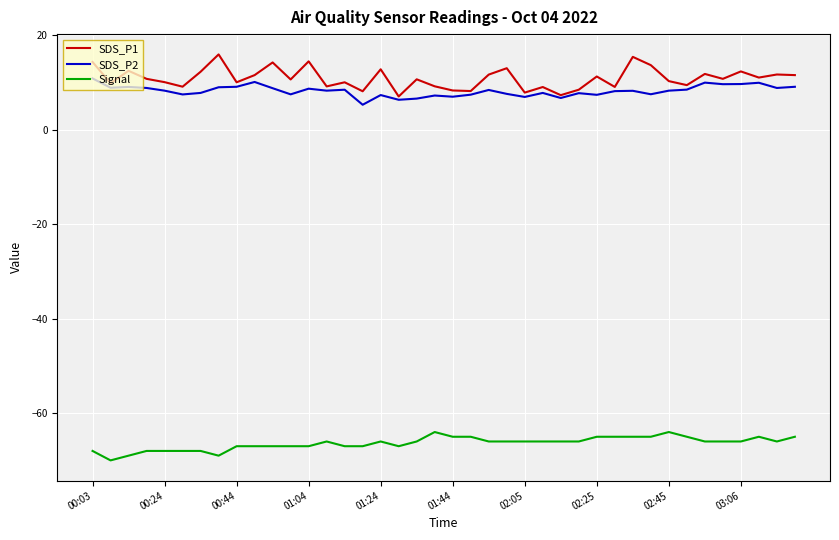

Which series has the largest range (max minus min)?

SDS_P1